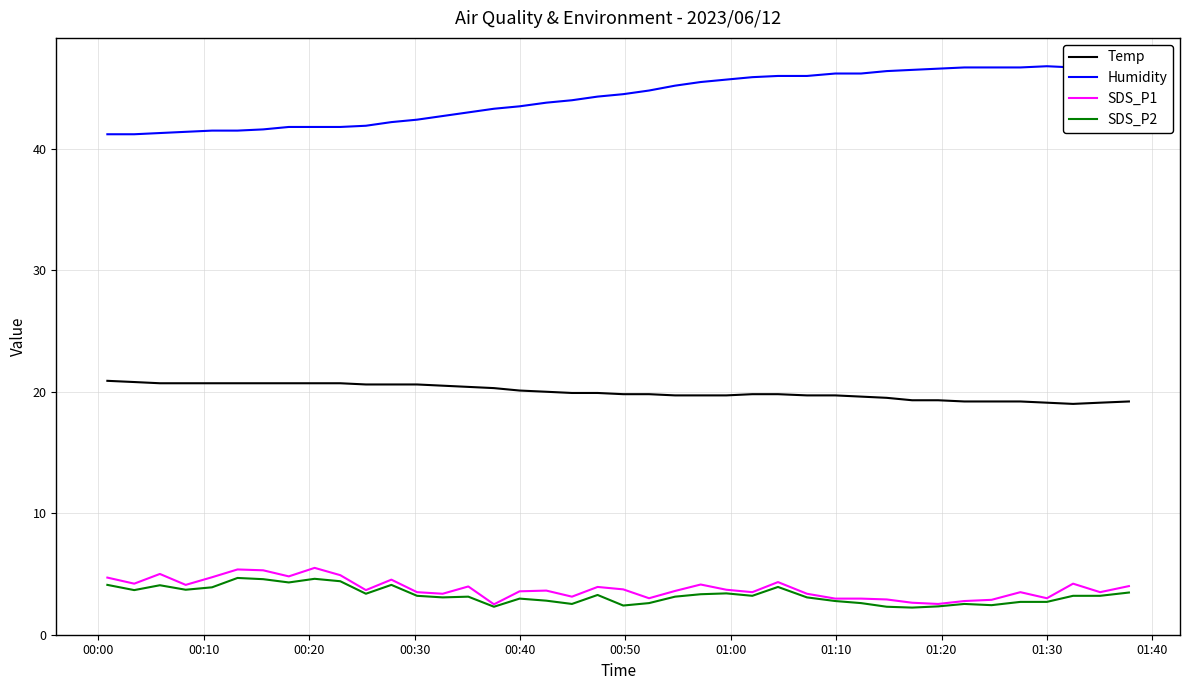

True or false: SDS_P2 and Temp cross at least once.

False